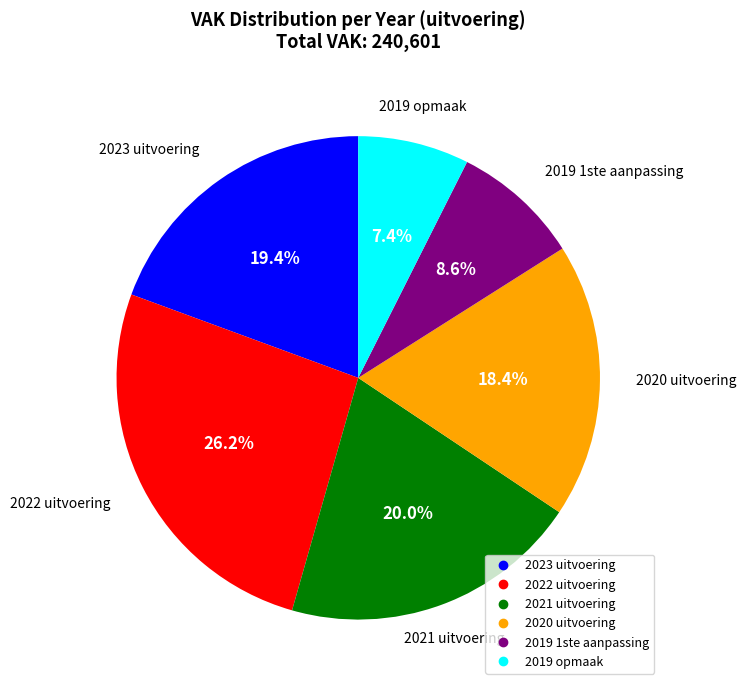

To the nearest percent, what is the average slice percentage?

17%